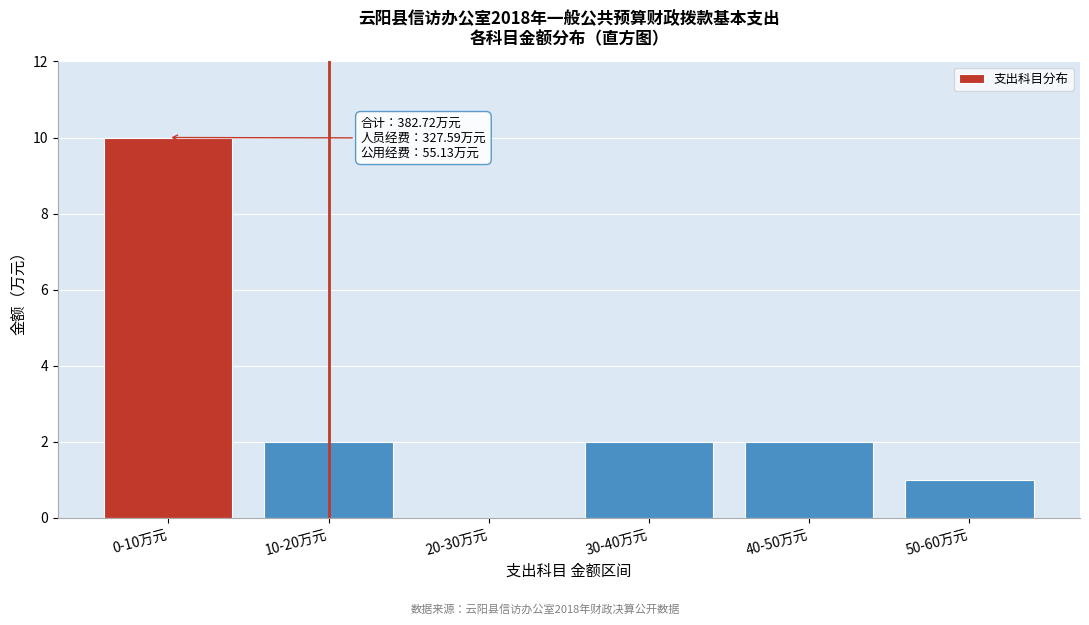

Reading left to right, what are all the values shown in this chart?

0-10万元=10	10-20万元=2	20-30万元=0	30-40万元=2	40-50万元=2	50-60万元=1